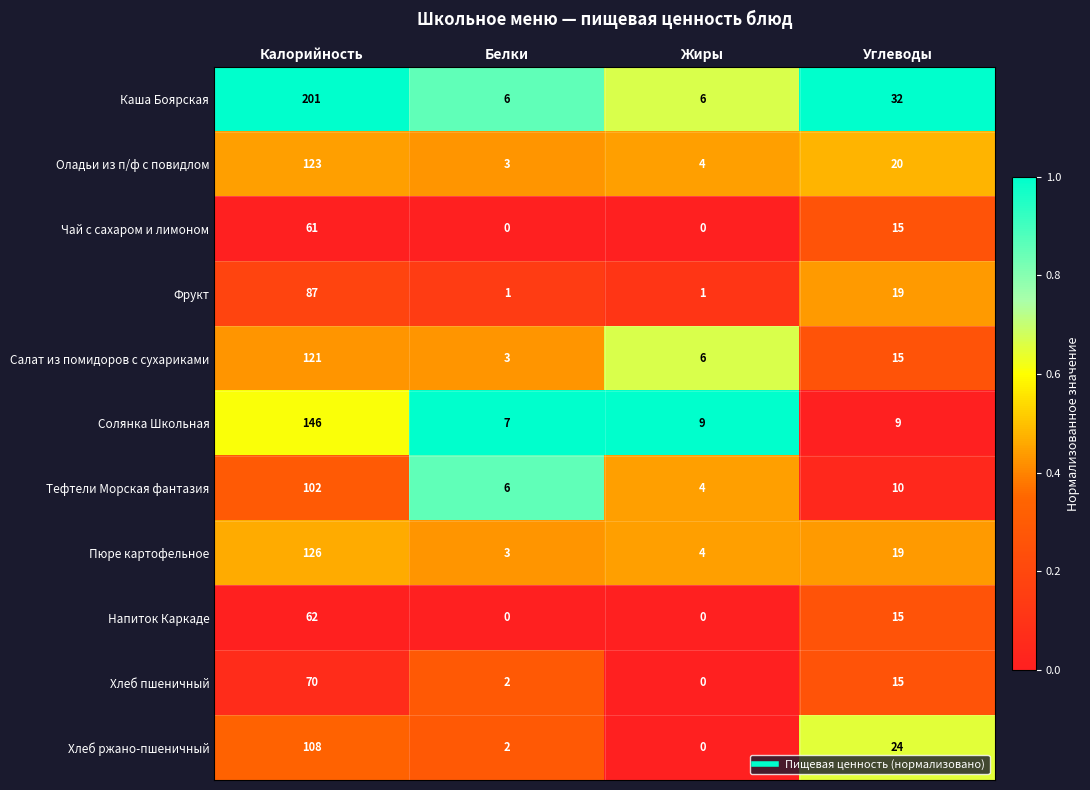

The value of Фрукт at Белки is 2. True or false?

False